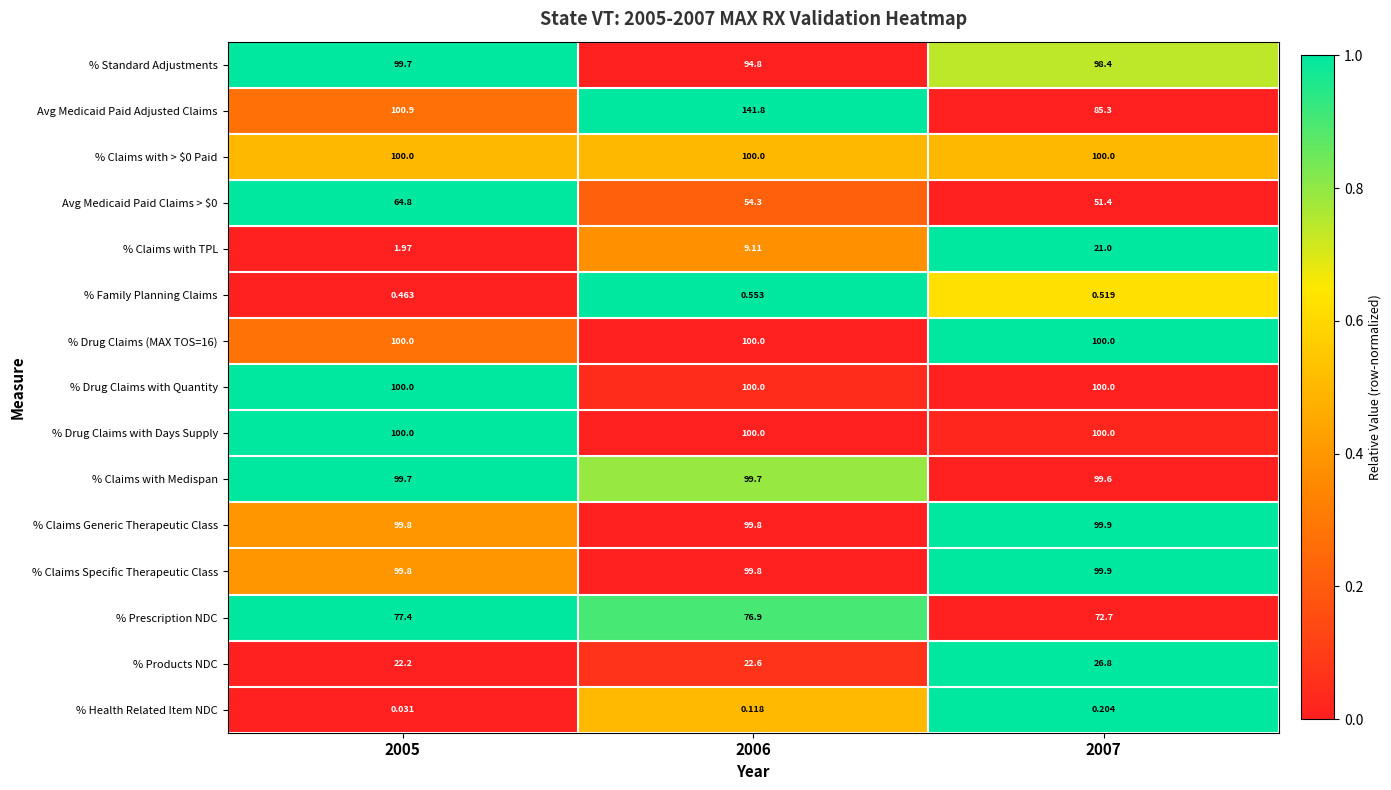

Between 2005 and 2007, which series saw the biggest shift?

% Claims with TPL